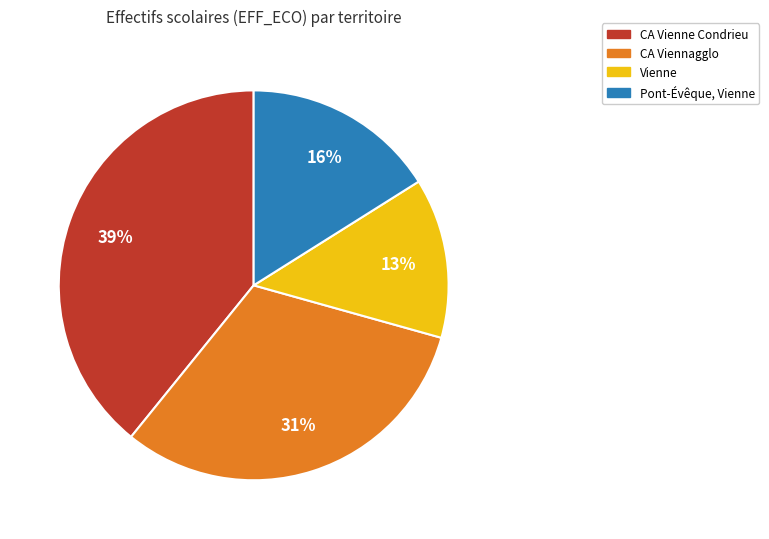

To the nearest percent, what is the difference between the largest and smallest slice percentages?

26%